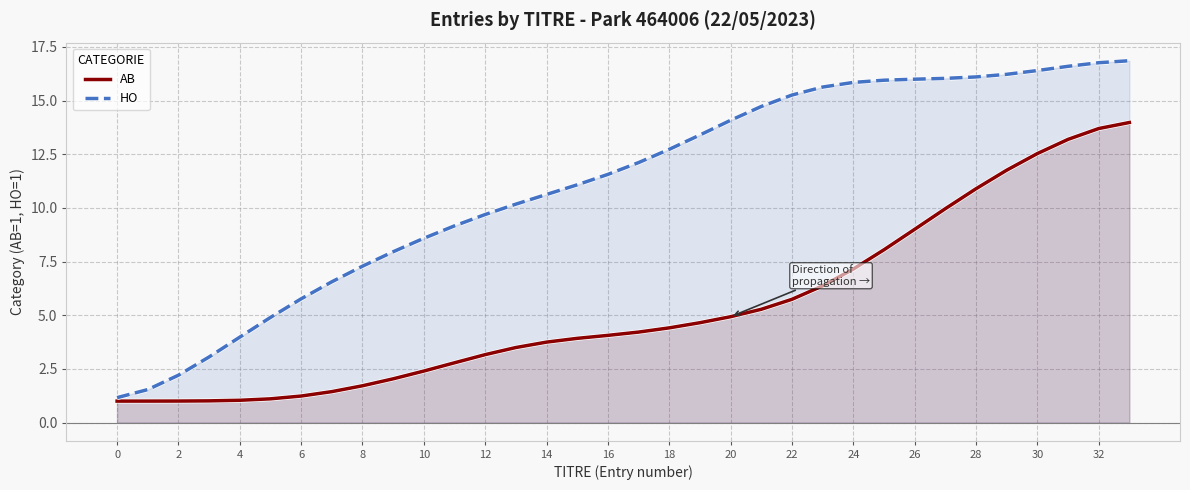

Which label corresponds to the largest value in the chart?

33